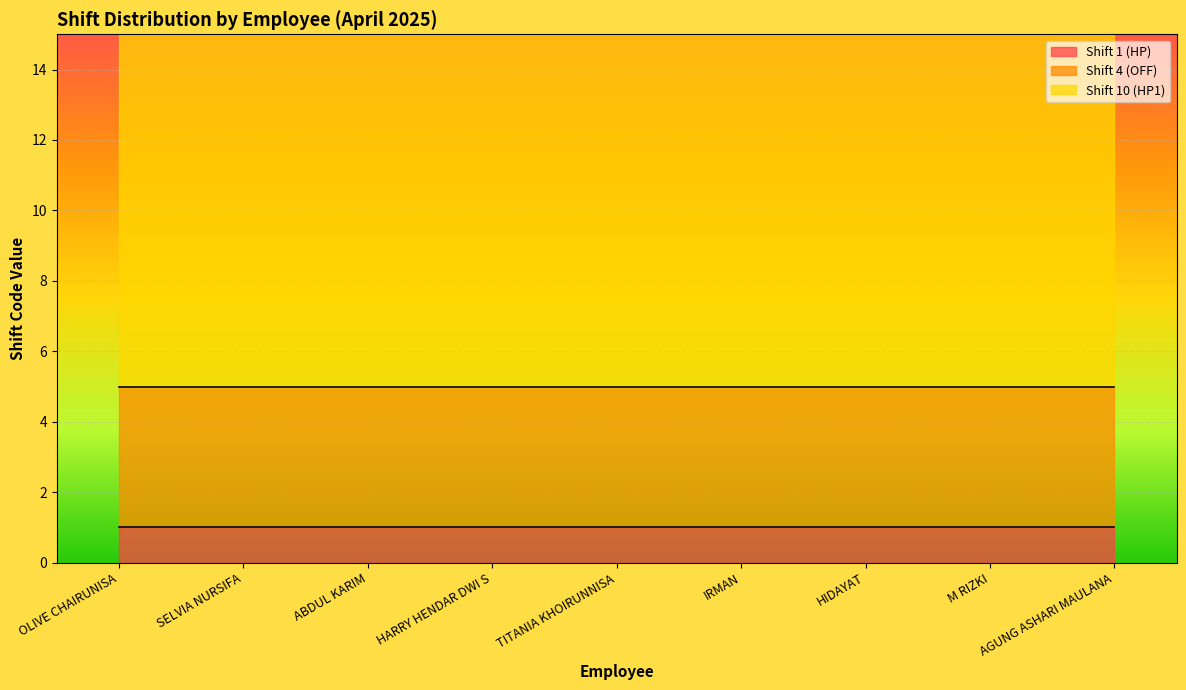

Reading left to right, transcribe all the data shown in this chart.

Shift 1 (HP): OLIVE CHAIRUNISA=1	SELVIA NURSIFA=1	ABDUL KARIM=1	HARRY HENDAR DWI S=1	TITANIA KHOIRUNNISA=1	IRMAN=1	HIDAYAT=1	M RIZKI=1	AGUNG ASHARI MAULANA=1
Shift 4 (OFF): OLIVE CHAIRUNISA=4	SELVIA NURSIFA=4	ABDUL KARIM=4	HARRY HENDAR DWI S=4	TITANIA KHOIRUNNISA=4	IRMAN=4	HIDAYAT=4	M RIZKI=4	AGUNG ASHARI MAULANA=4
Shift 10 (HP1): OLIVE CHAIRUNISA=10	SELVIA NURSIFA=10	ABDUL KARIM=10	HARRY HENDAR DWI S=10	TITANIA KHOIRUNNISA=10	IRMAN=10	HIDAYAT=10	M RIZKI=10	AGUNG ASHARI MAULANA=10